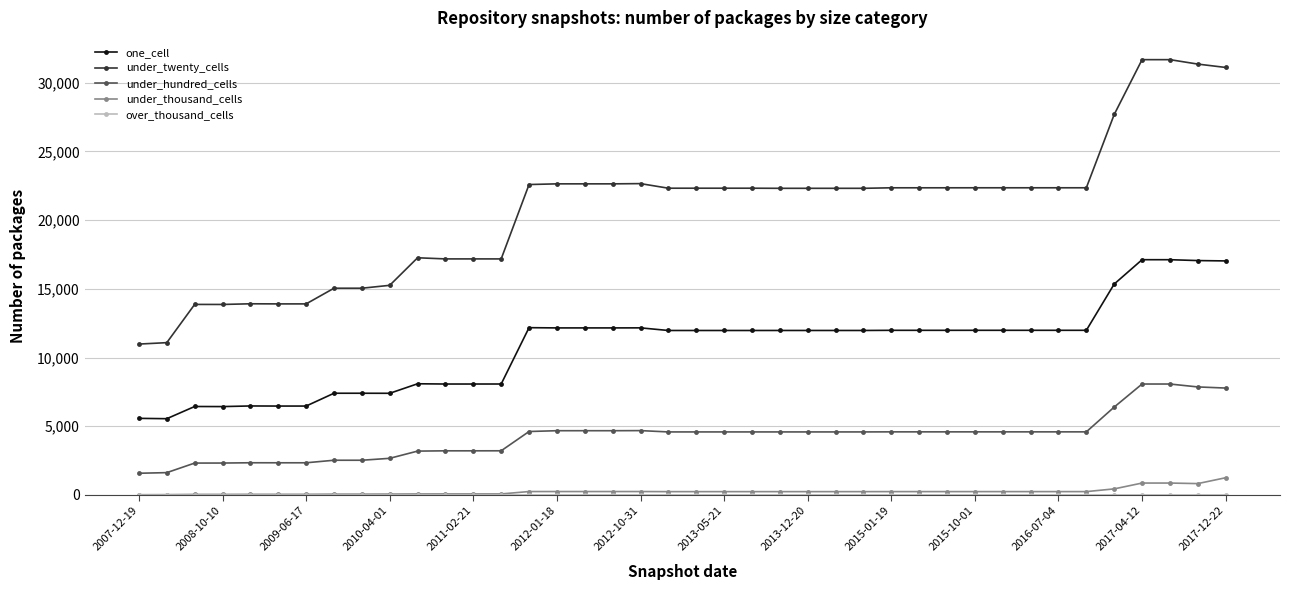

True or false: under_hundred_cells and under_twenty_cells intersect in this chart.

False